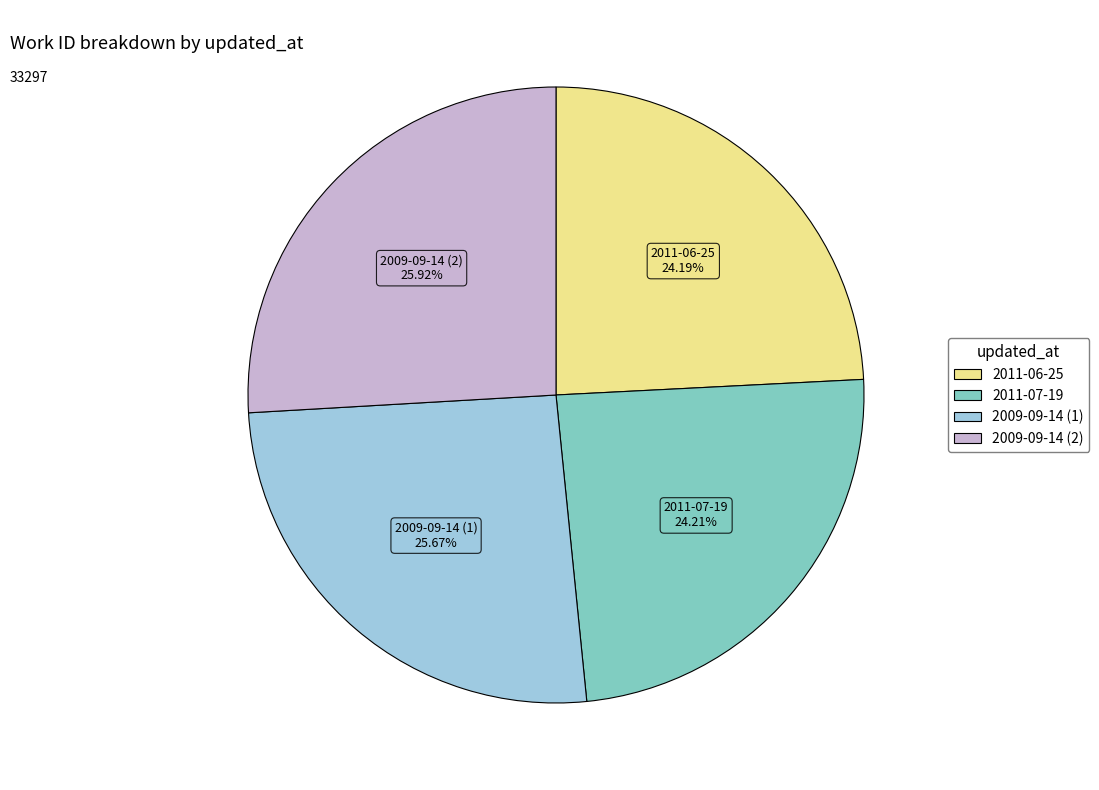

Between 2011-06-25 and 2009-09-14 (2), which is larger?

2009-09-14 (2)